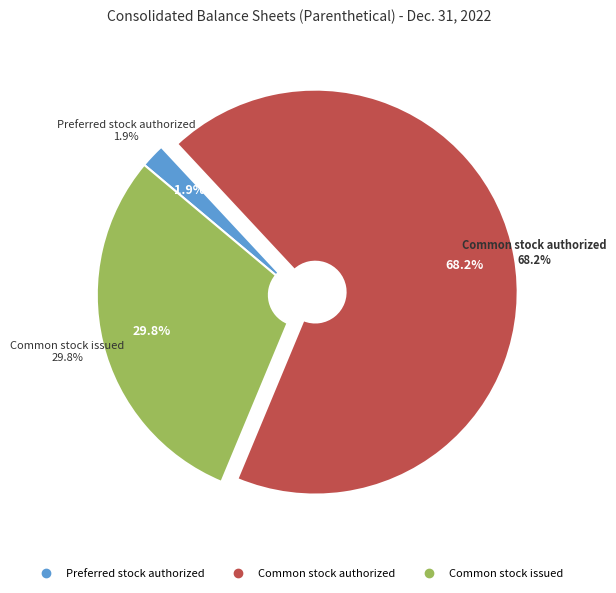

Which slice is the smallest?

Preferred stock authorized